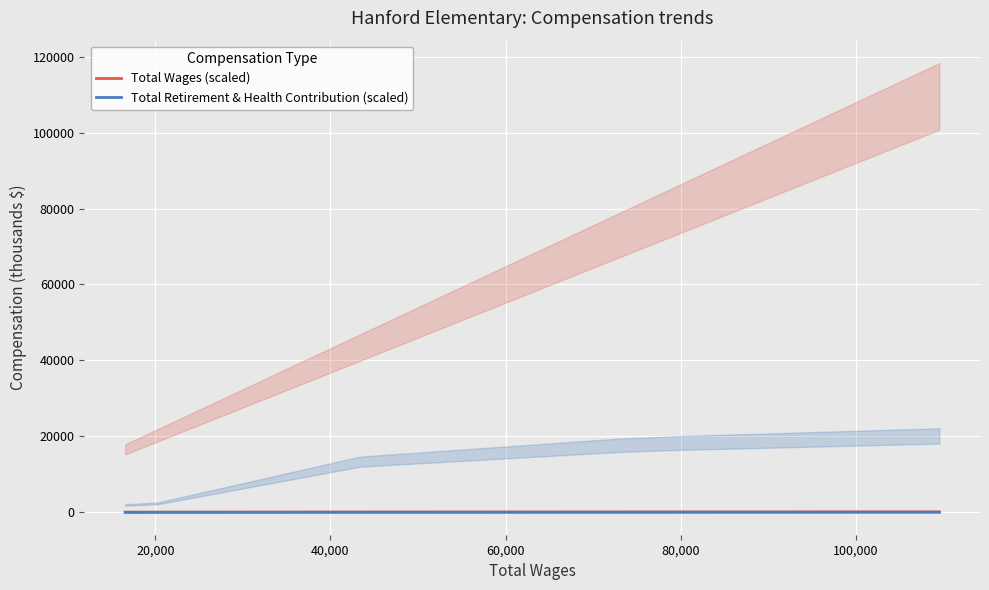

What is the approximate value of Total Wages (scaled) at 80,000?

73.1